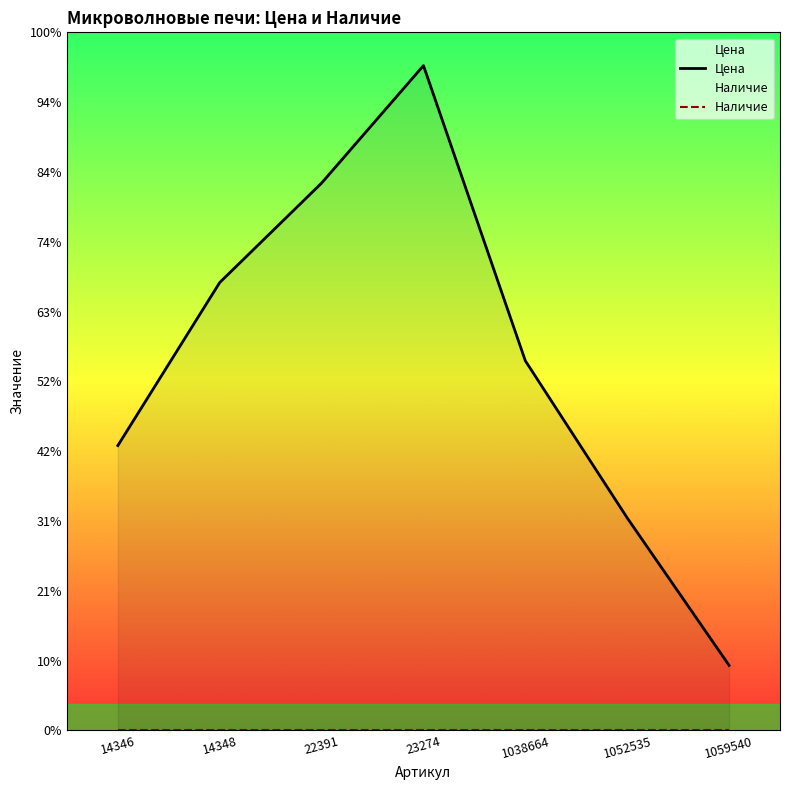

Is it true that Наличие equals 0 at 22391?

True